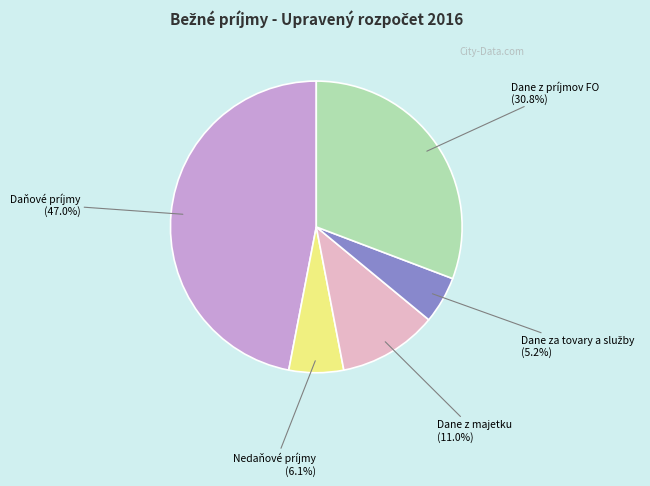

Which slice is the largest?

Daňové príjmy